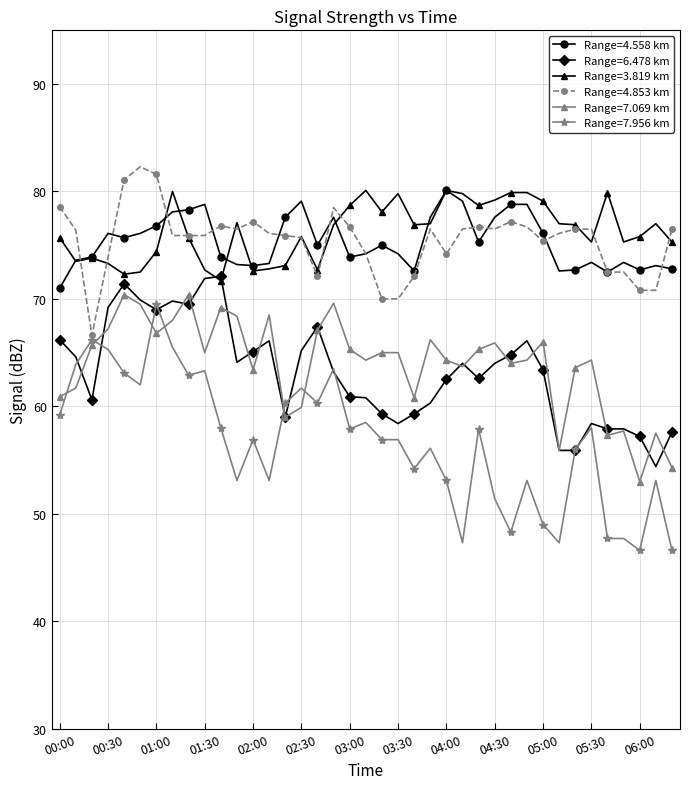

Which series has the largest range (max minus min)?

Range=7.956 km